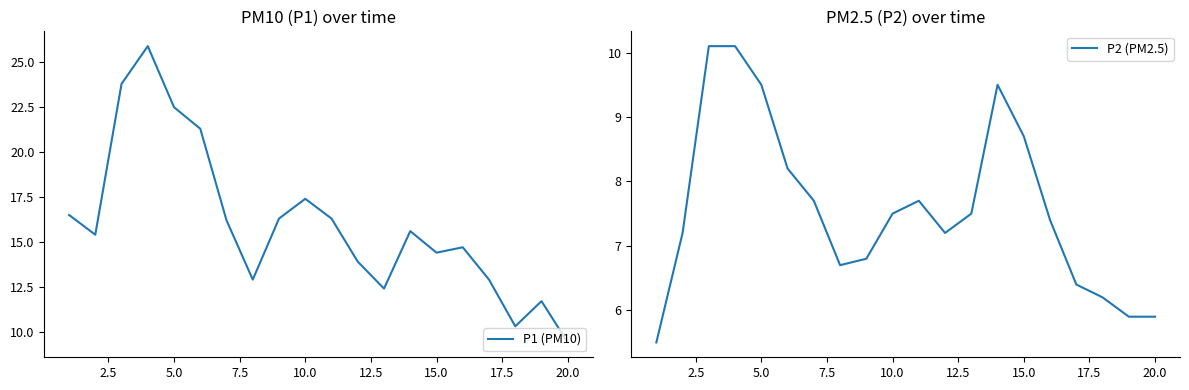

What are all the series names shown in the legend?

P1 (PM10), P2 (PM2.5)